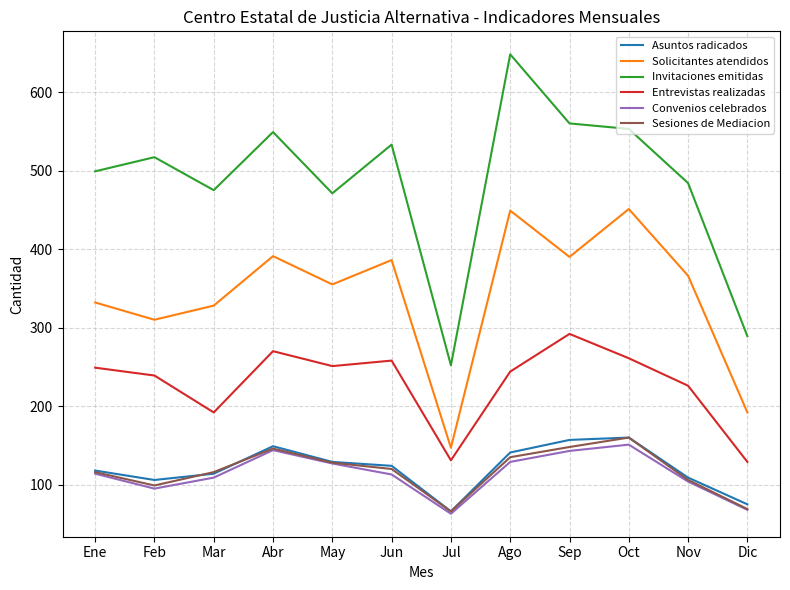

The value of Entrevistas realizadas at Oct is 261. True or false?

True